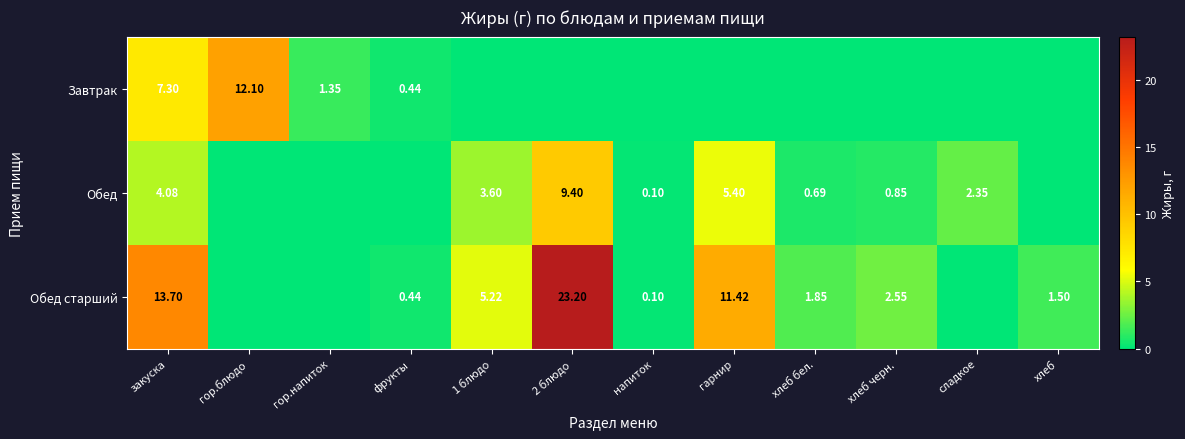

Which label corresponds to the smallest value in the chart?

1 блюдо